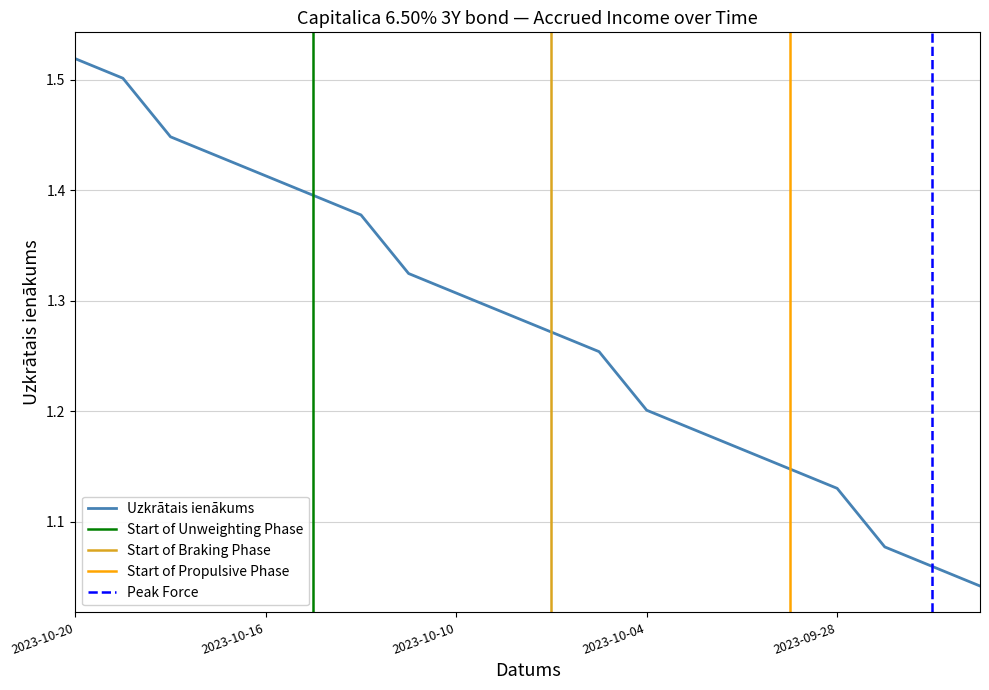

What is the label of the 9th point from the left?

2023-10-10